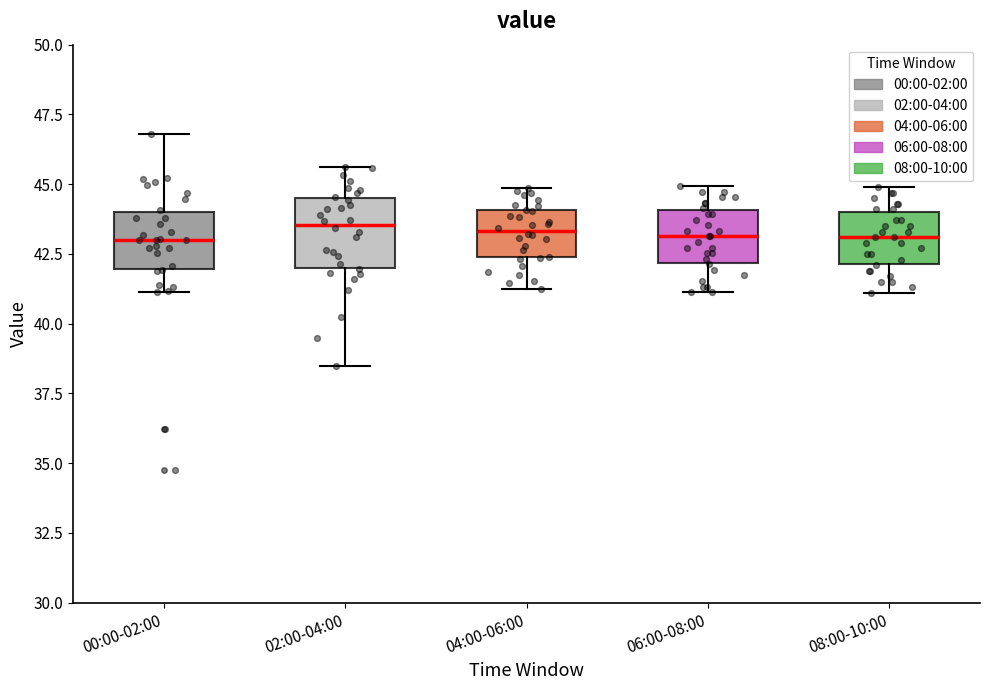

Reading left to right, transcribe this box plot: for each box, give where its median line is, the range the box spans, and where its two whiskers end, as read against the y-axis. The values are not printed on the chart, so give them approximately, as read against the axis.

00:00-02:00: median 43.0, box 42.0 to 44.0, whiskers 41.0 to 47.0
02:00-04:00: median 43.5, box 42.0 to 44.5, whiskers 38.5 to 45.5
04:00-06:00: median 43.5, box 42.5 to 44.0, whiskers 41.0 to 45.0
06:00-08:00: median 43.0, box 42.0 to 44.0, whiskers 41.0 to 45.0
08:00-10:00: median 43.0, box 42.0 to 44.0, whiskers 41.0 to 45.0